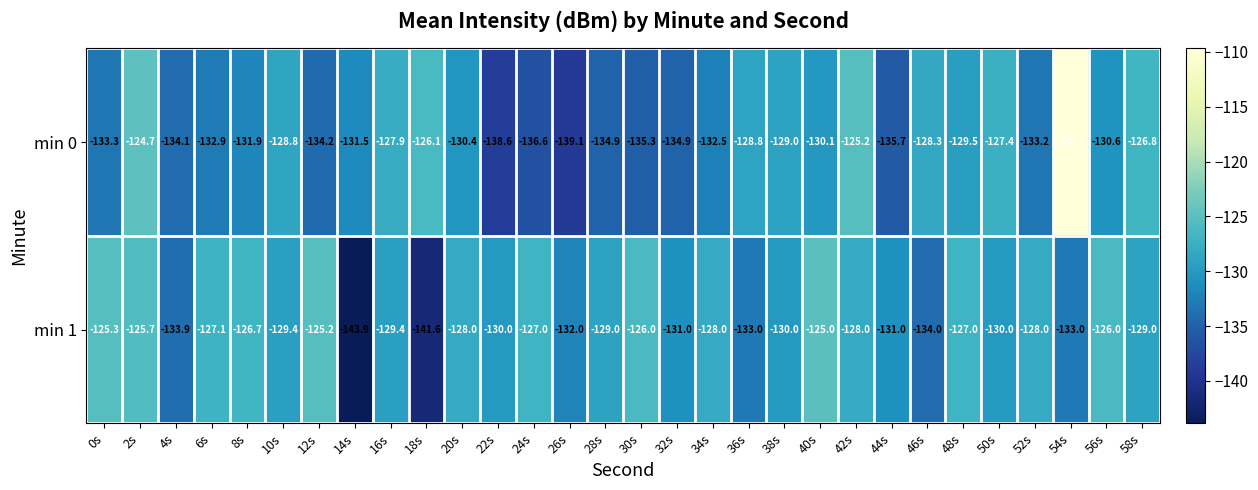

At which category is the sum across all series the highest?

54s